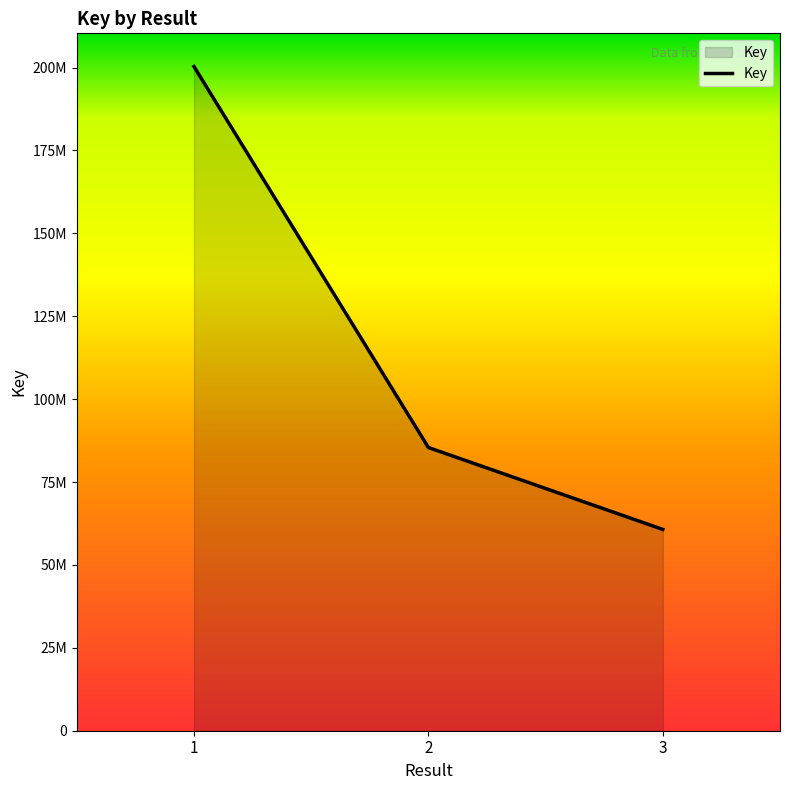

Is this an area chart (filled region under the line)?

Yes